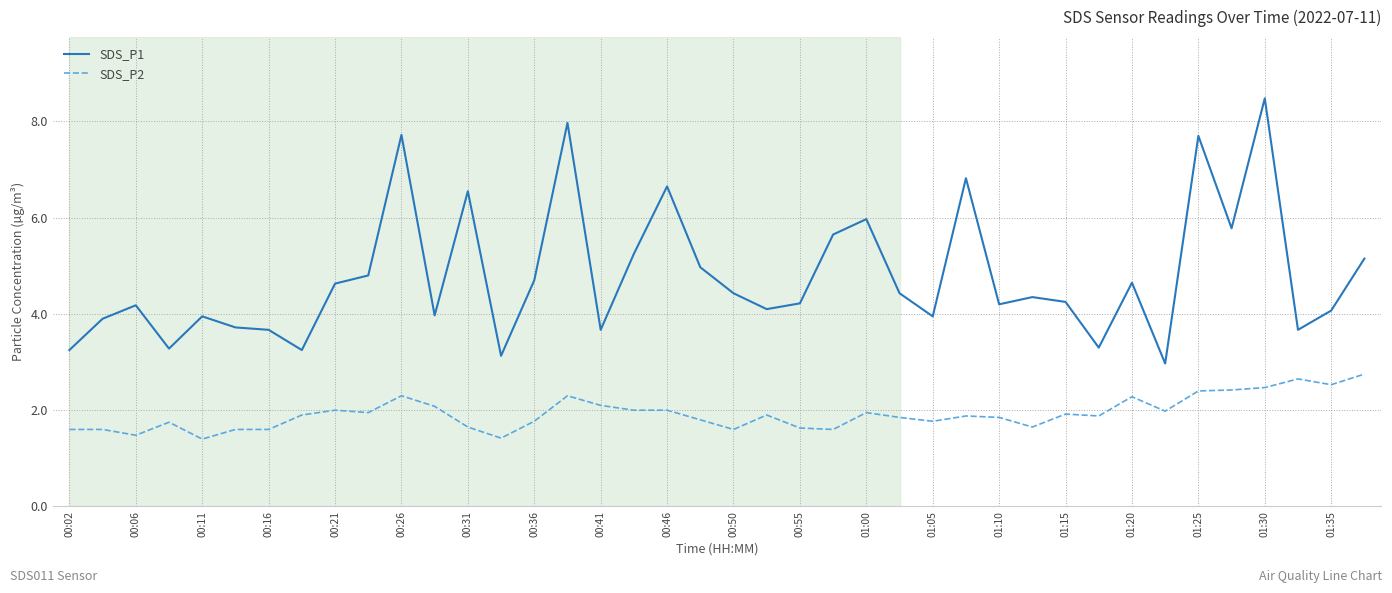

What is the minimum value shown in the chart?

1.4